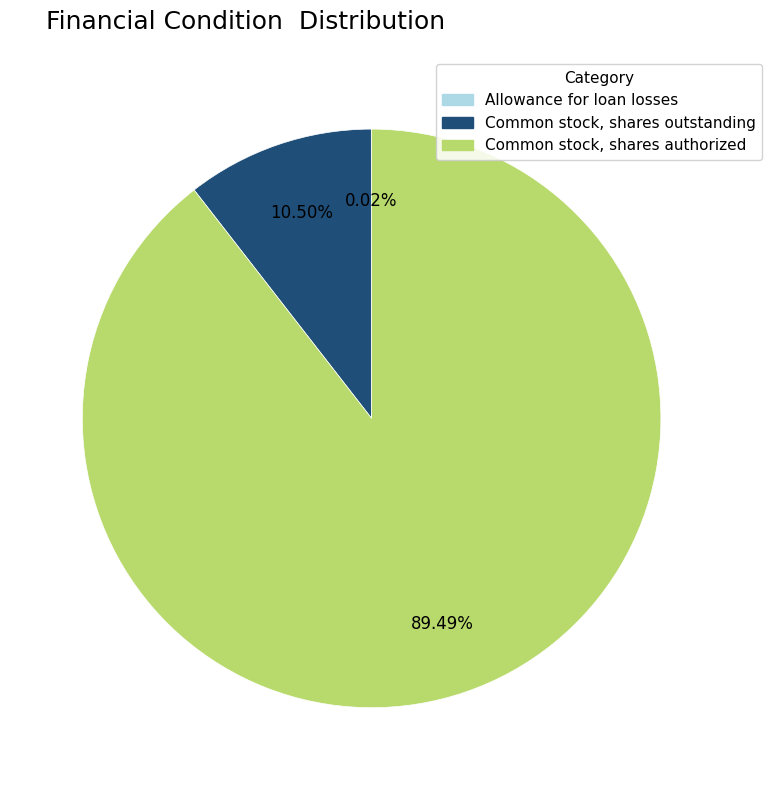

The Common stock, shares authorized slice represents 99% of the pie. True or false?

False